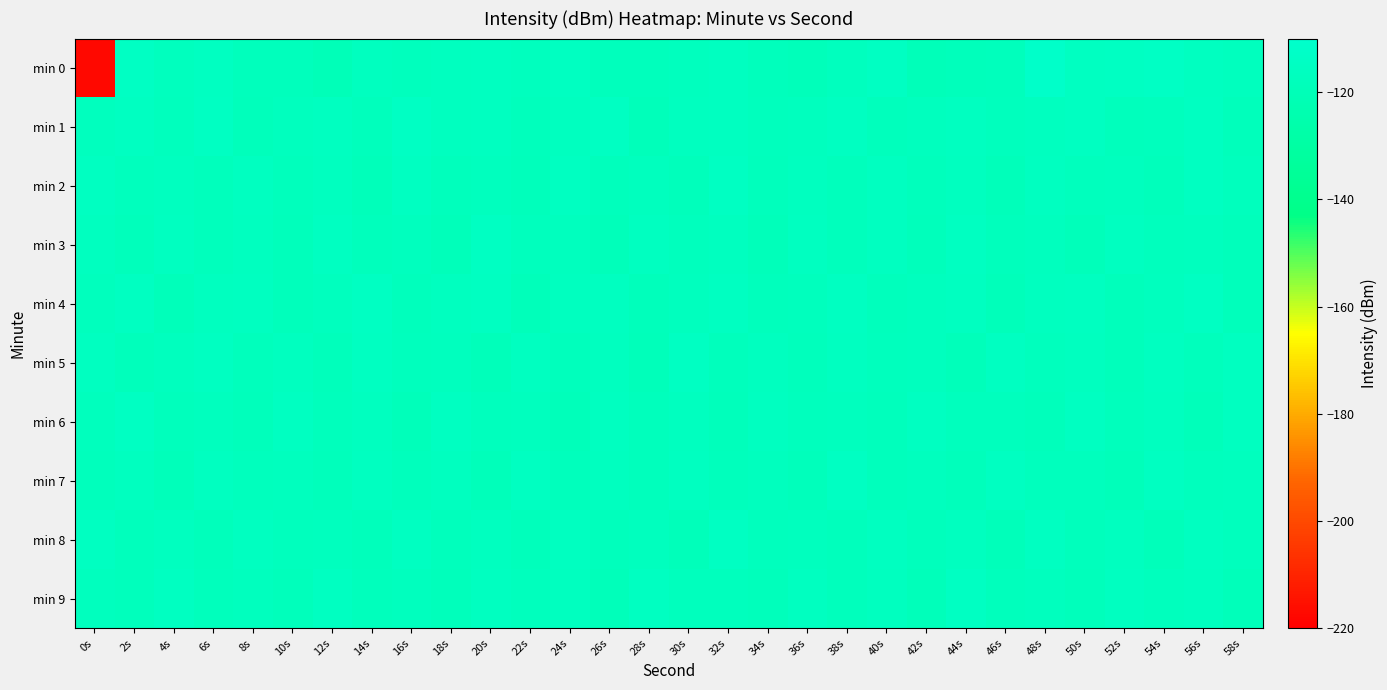

Which series has the largest range (max minus min)?

min 0